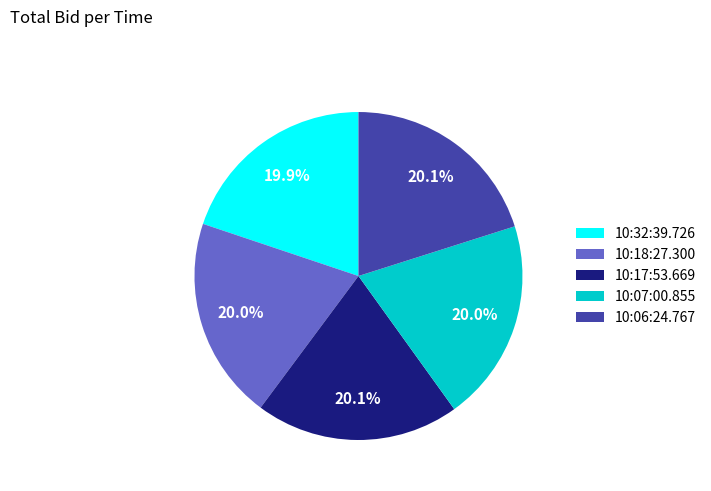

Is 10:17:53.669 the majority of the pie?

No